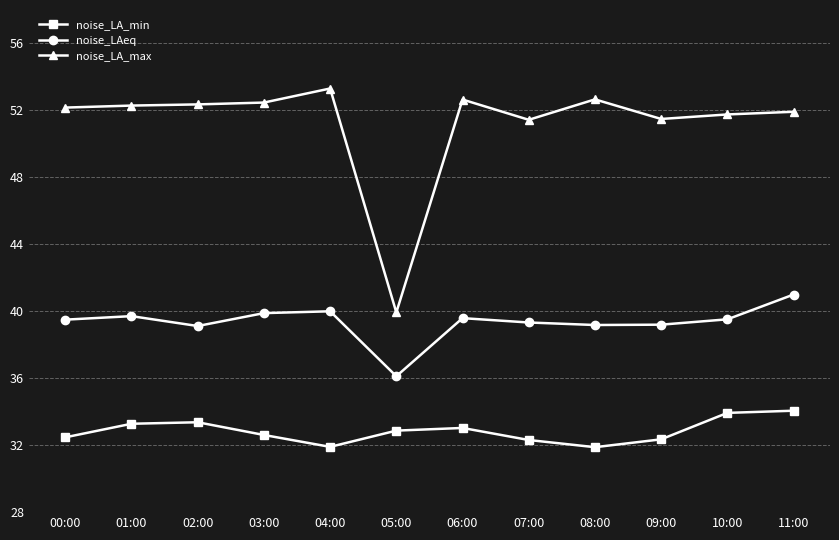

What position from the left is 10:00?

11